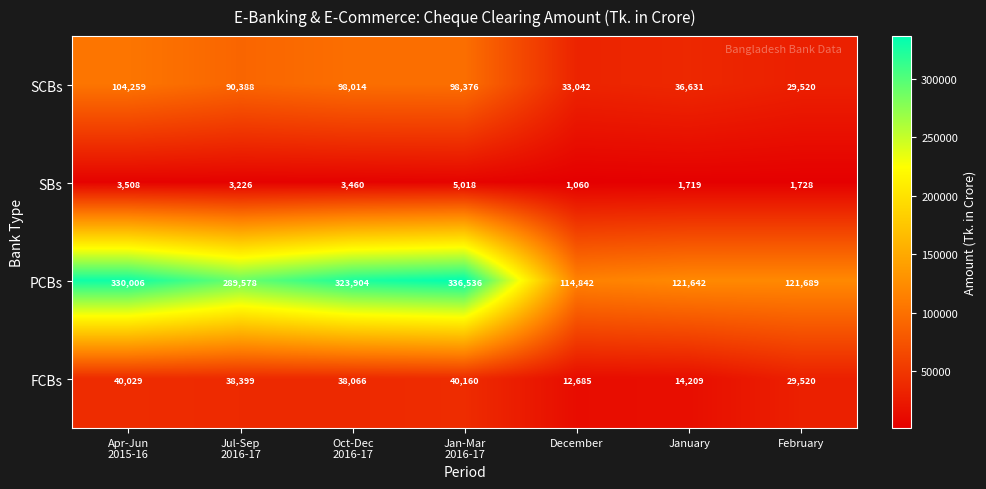

The value of PCBs at February is 121689. True or false?

True